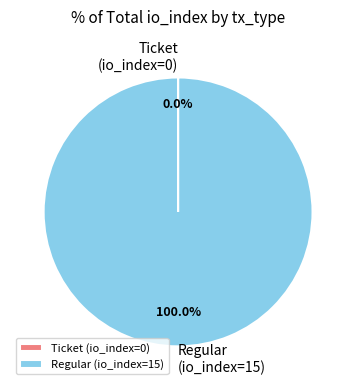

Is there a majority slice in this chart?

Yes